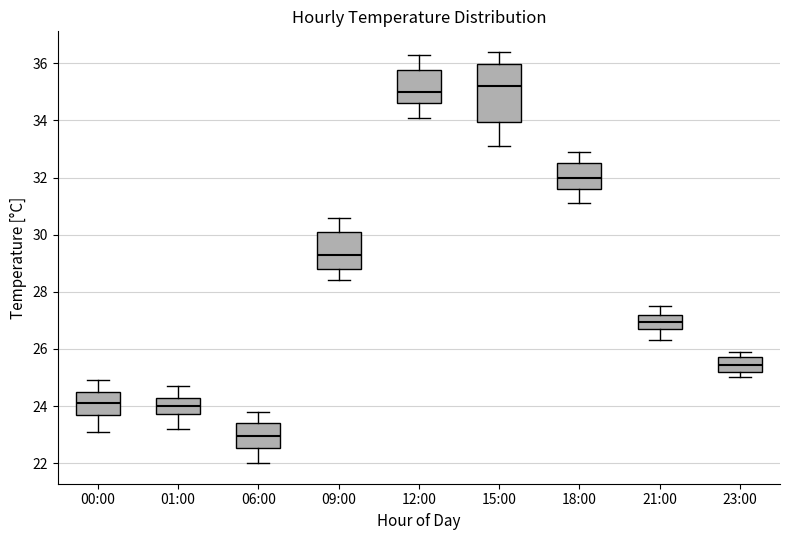

Where does the median line of the box for 23:00 sit on the y-axis? The values are not printed on the chart, so give them approximately, as read against the axis.

25.4